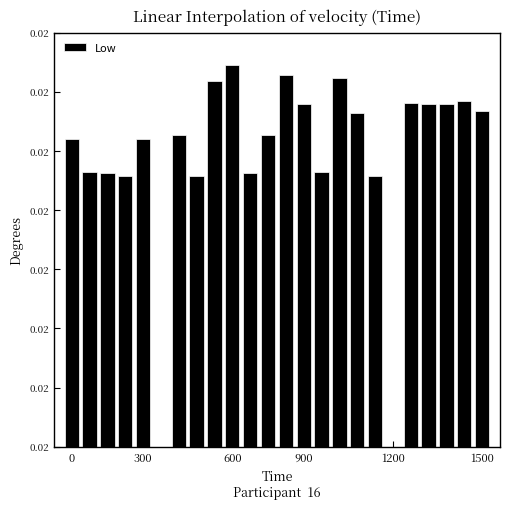

Are the bars horizontal?

No